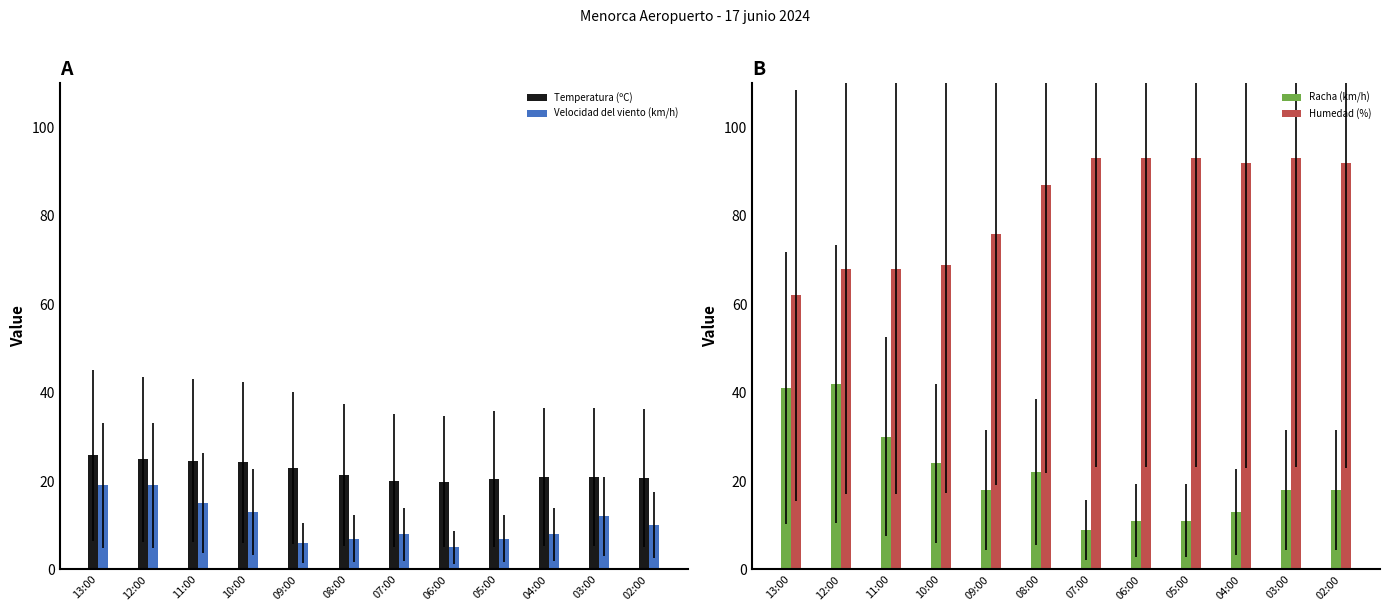

Which series has the largest total across all categories?

Humedad (%)